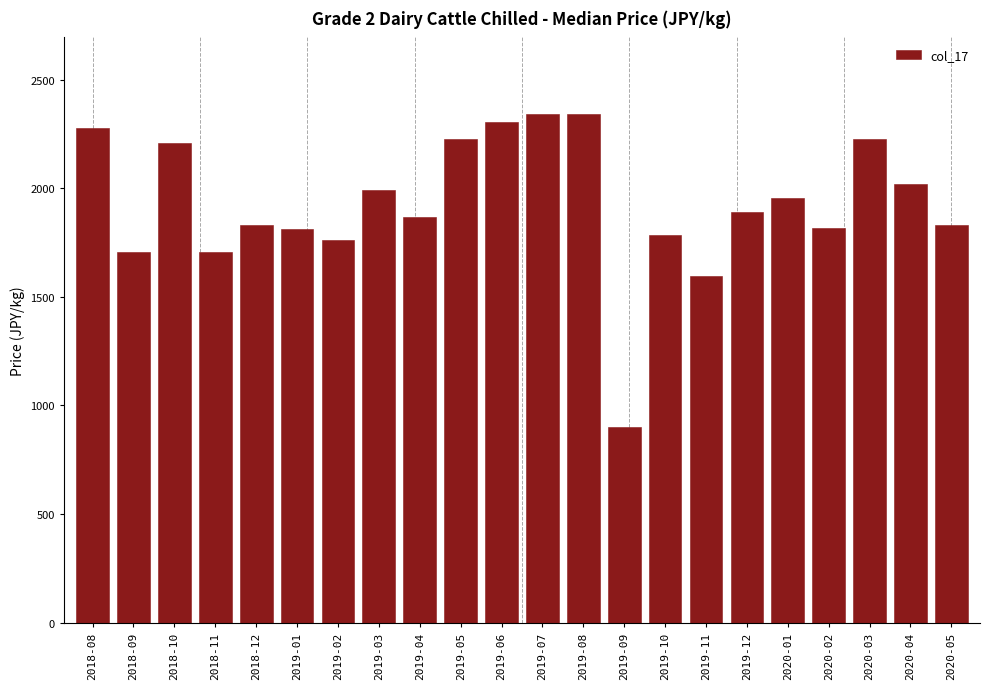

The value at 2019-05 is 643. True or false?

False